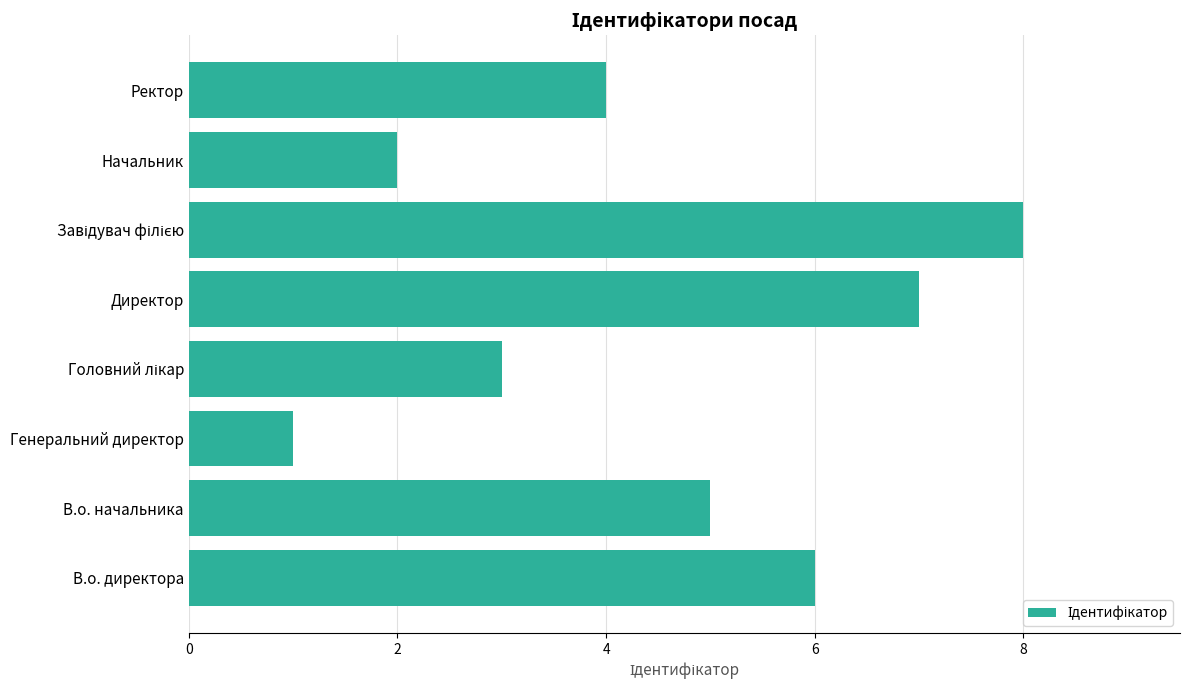

Is it true that the value at В.о. начальника is 5?

True